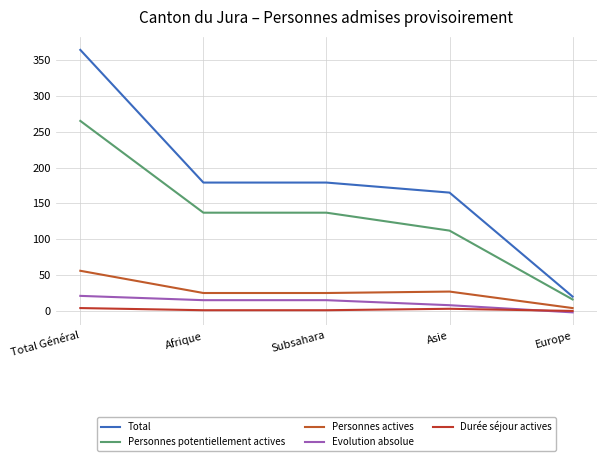

Which has a higher value, Subsahara or Afrique?

Subsahara